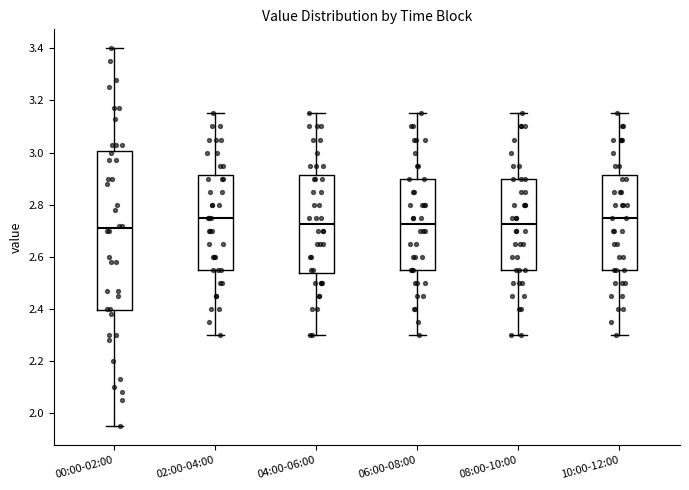

Where does the median line of the box for 08:00-10:00 sit on the y-axis? The values are not printed on the chart, so give them approximately, as read against the axis.

2.72